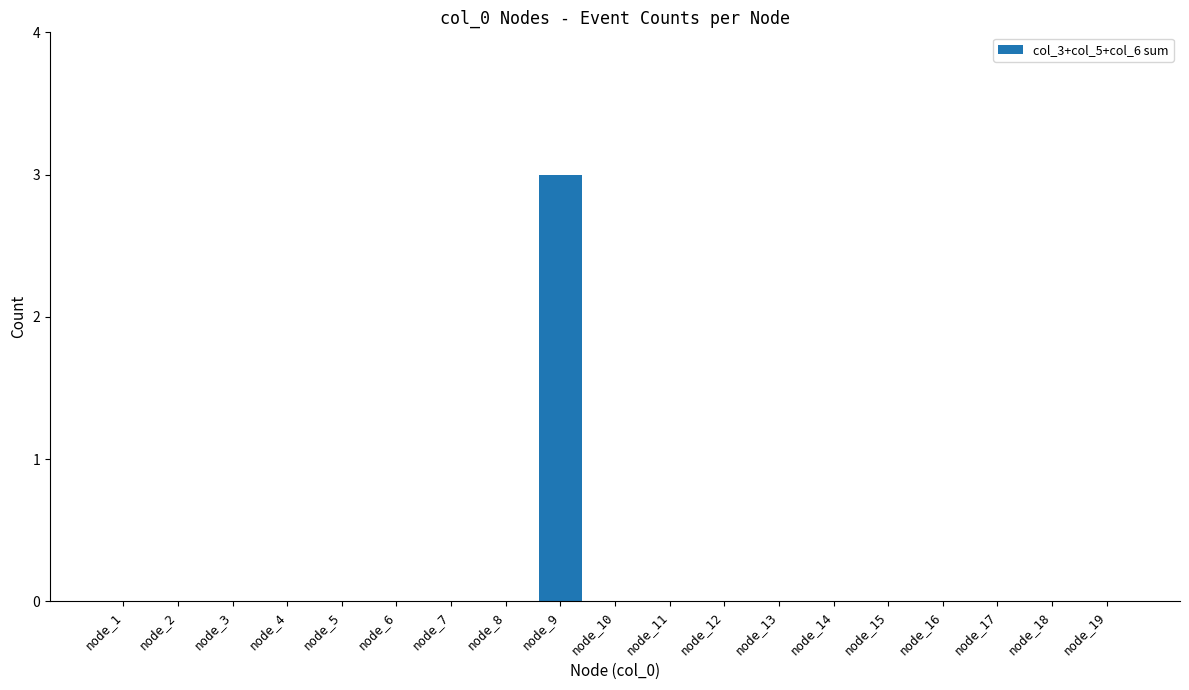

Reading right to left, list all the values displayed in this chart.

0	0	0	0	0	0	0	0	0	0	3	0	0	0	0	0	0	0	0